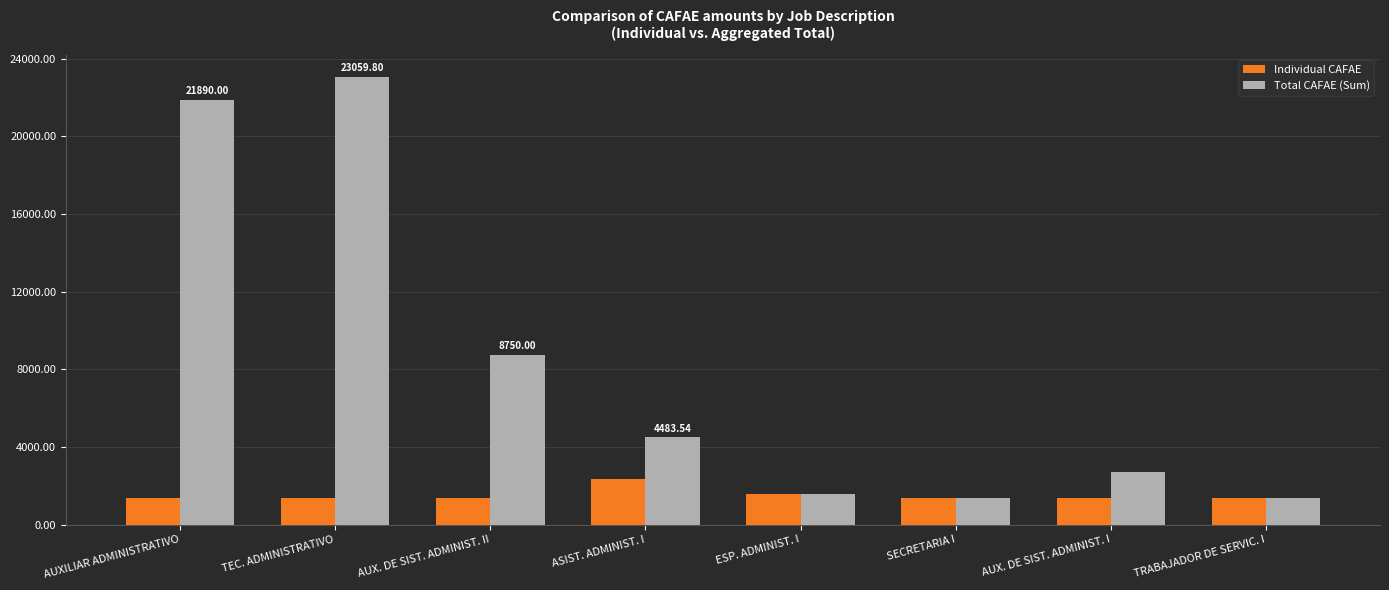

At which label is Total CAFAE (Sum) closest to 12204?

AUX. DE SIST. ADMINIST. II